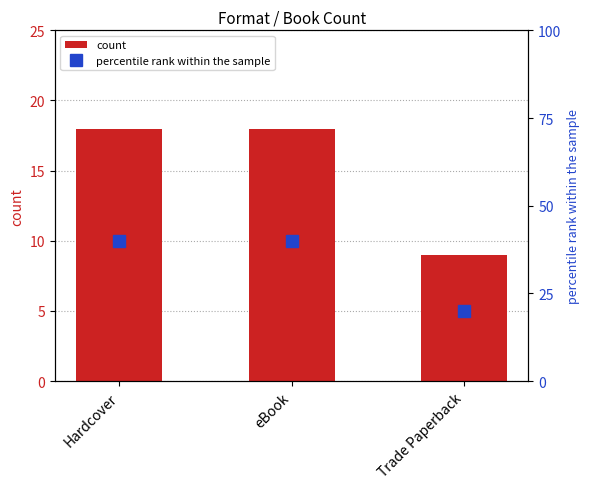

What position from the right is Hardcover?

3